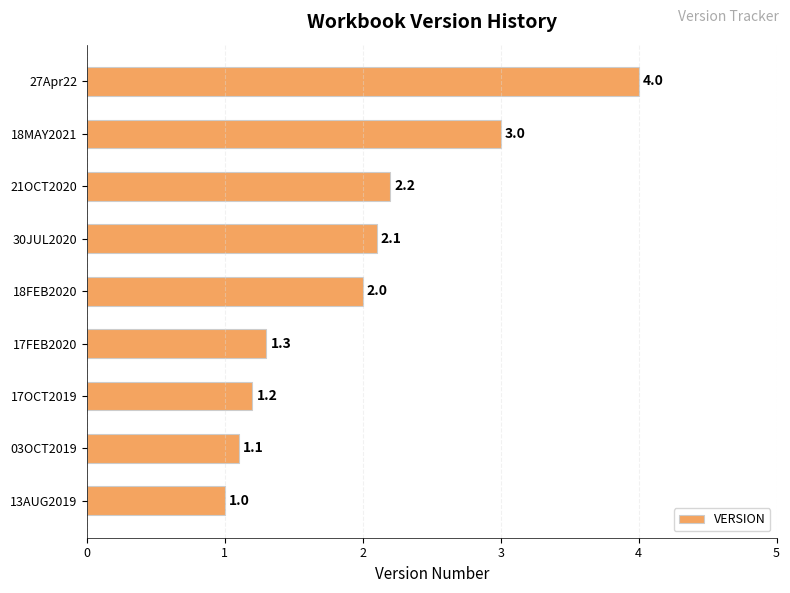

List the labels in order of value, largest first.

27Apr22, 18MAY2021, 21OCT2020, 30JUL2020, 18FEB2020, 17FEB2020, 17OCT2019, 03OCT2019, 13AUG2019